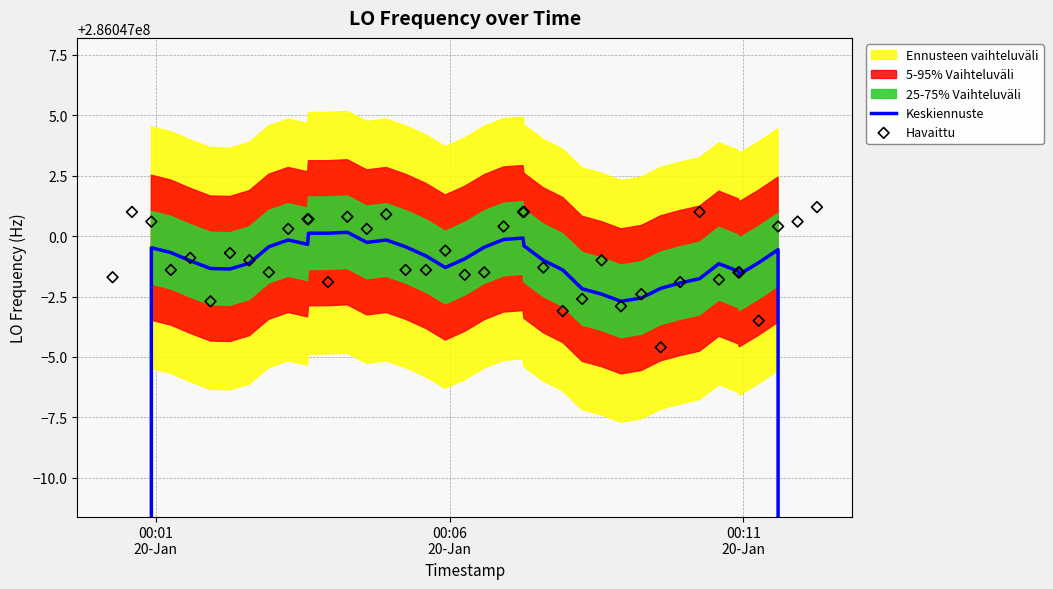

Is the value of Keskiennuste at 39 greater than the value of Havaittu at 8?

No